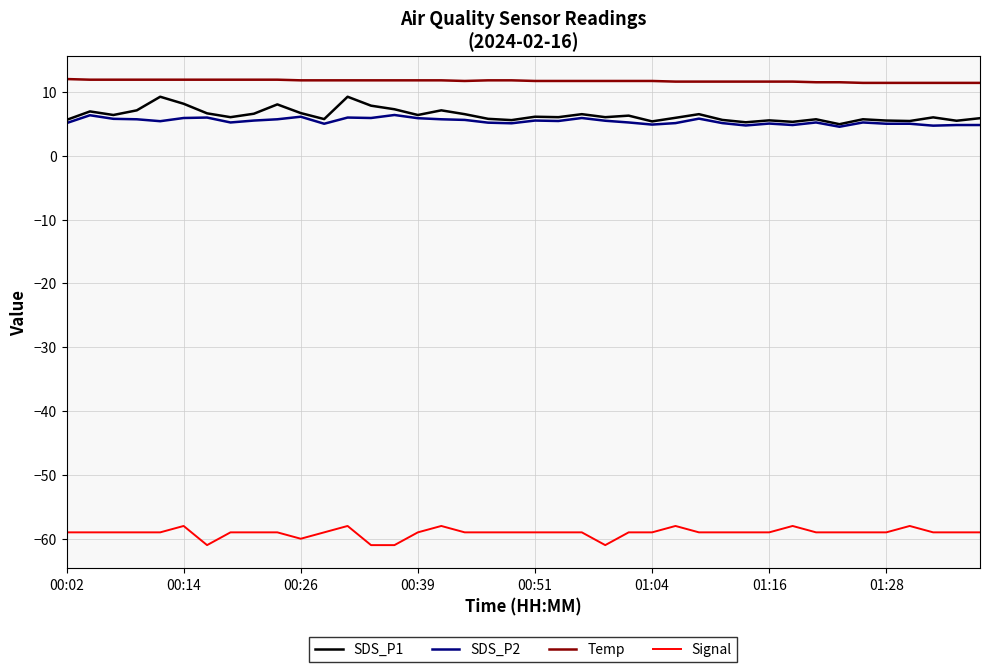

What is the greatest value displayed?

12.0